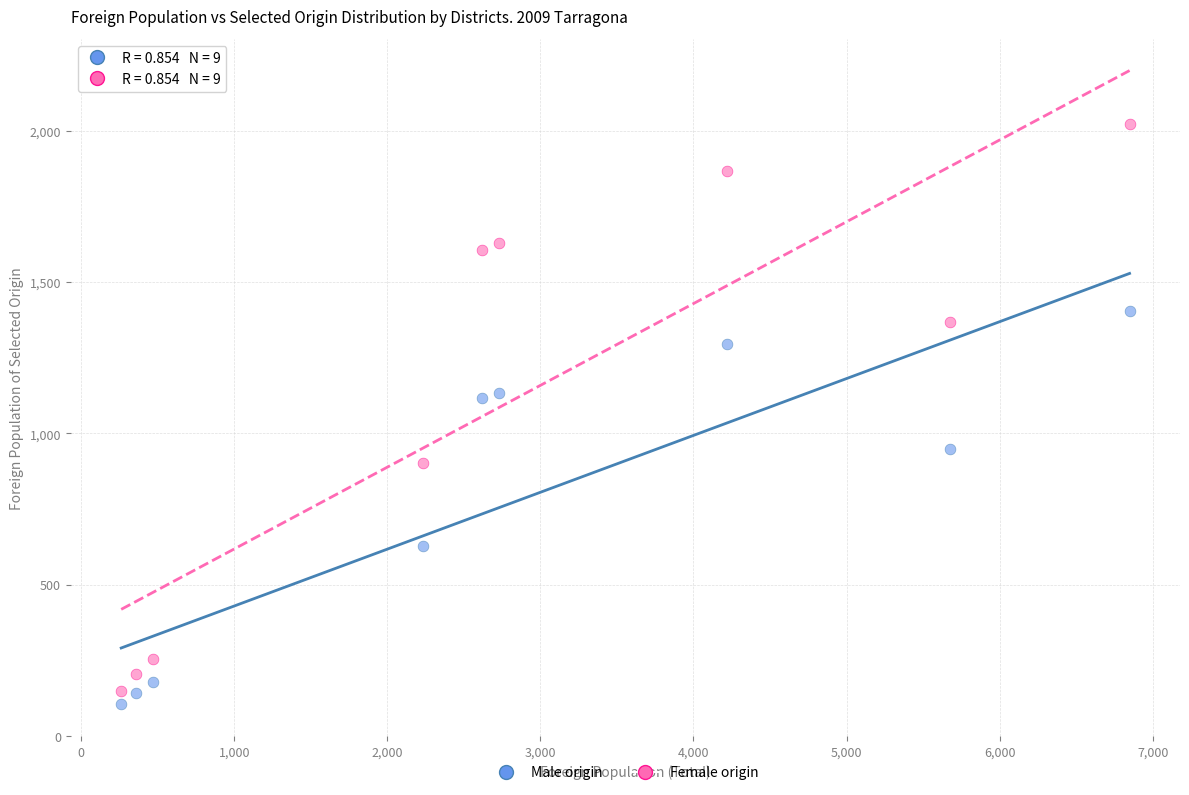

Which series has the widest spread of Y values?

Female origin